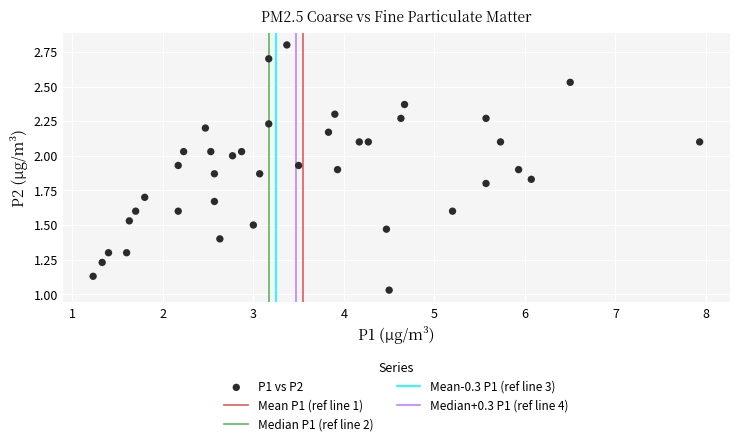

What is the range of X values (max minus min)?

6.7